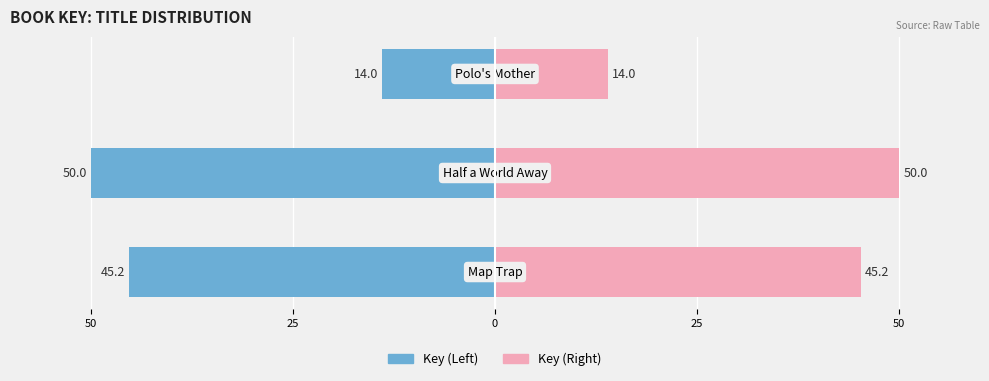

How many data points does each series have?

3